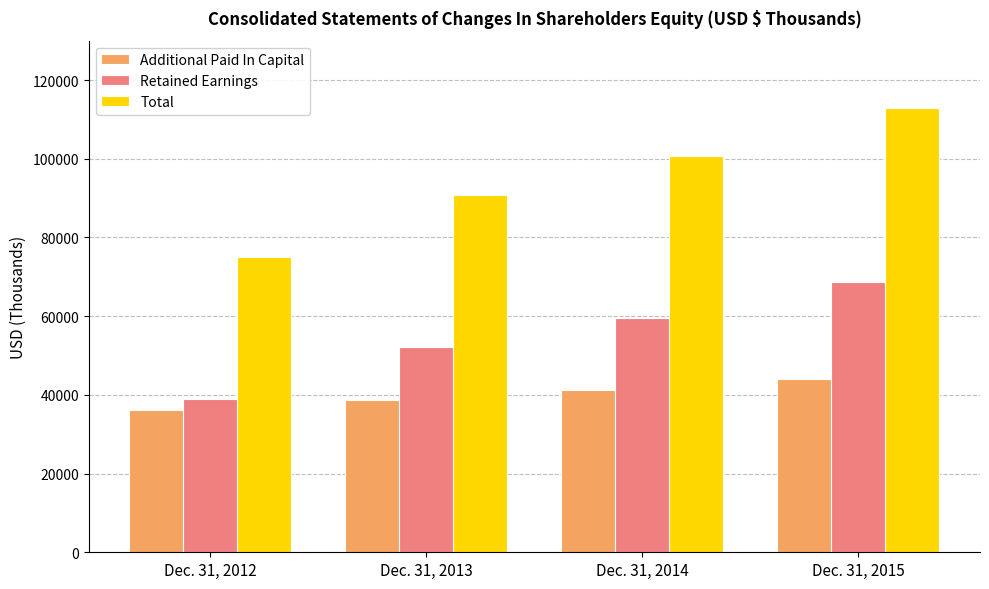

Which series has the largest range (max minus min)?

Total